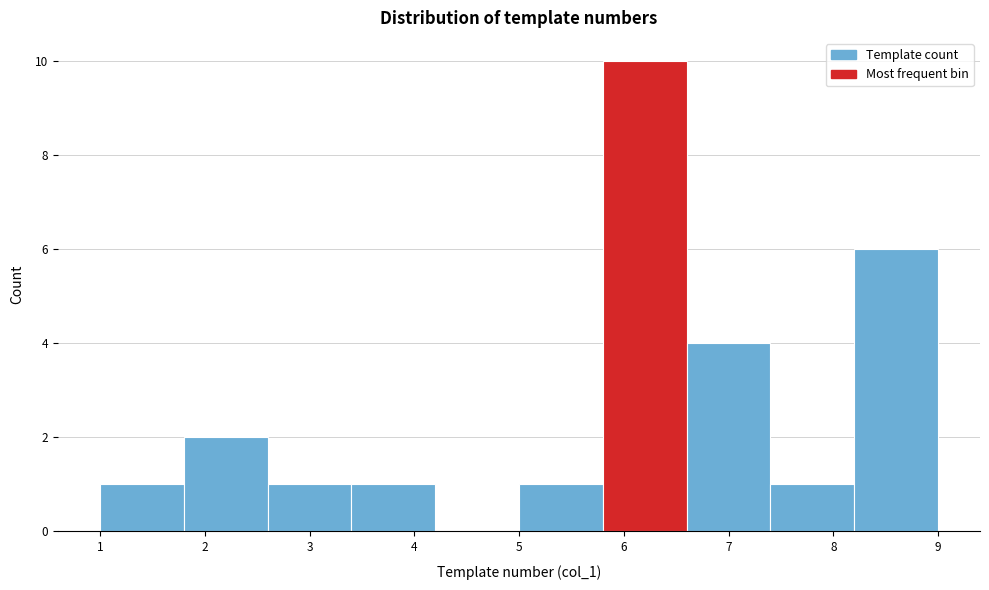

Reading left to right, list every bar in this chart as the range it spans on the x-axis followed by its height. The values are not printed on the chart, so give them approximately, as read against the axis.

1.0 to 1.8: 1
1.8 to 2.6: 2
2.6 to 3.4: 1
3.4 to 4.2: 1
4.2 to 5.0: 0
5.0 to 5.8: 1
5.8 to 6.6: 10
6.6 to 7.4: 4
7.4 to 8.2: 1
8.2 to 9.0: 6